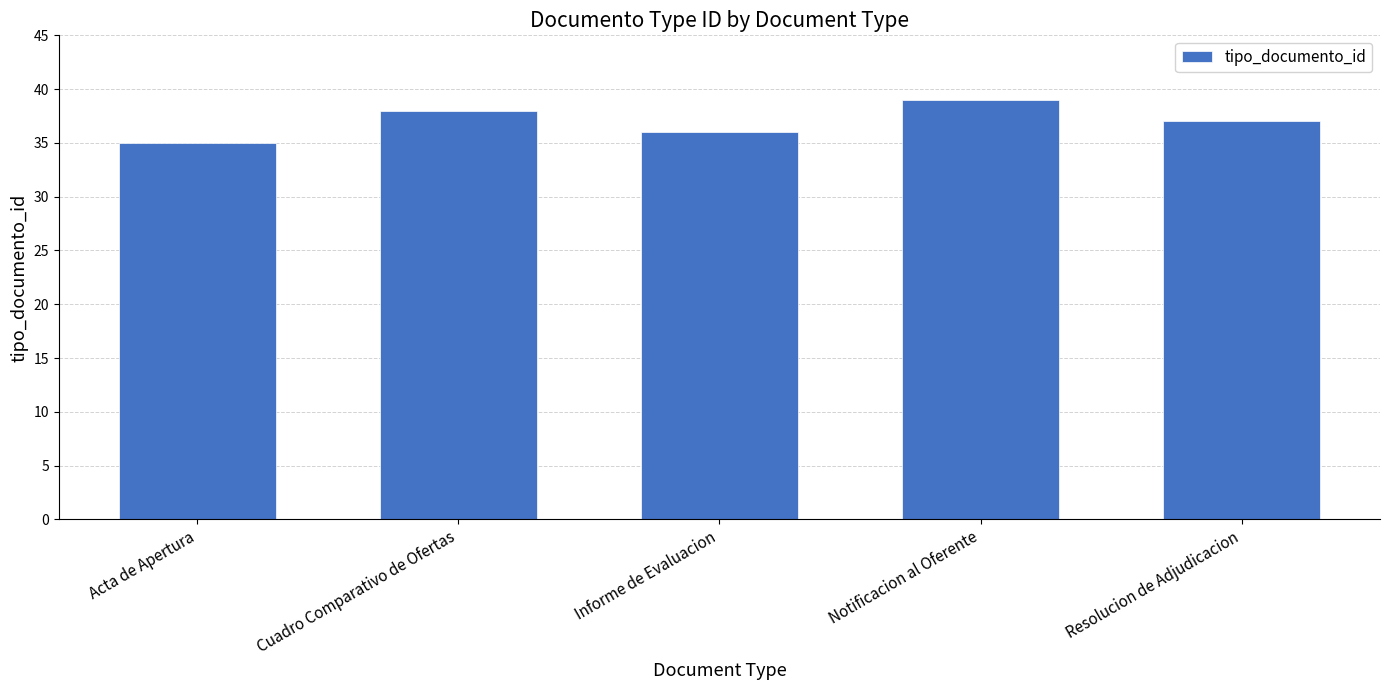

Count the values in the range 36 to 38.

3